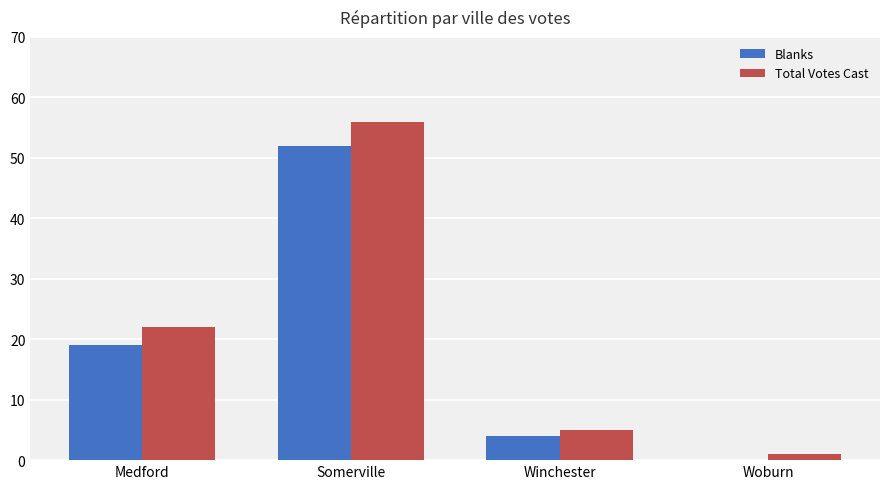

What is the maximum value for Total Votes Cast?

56